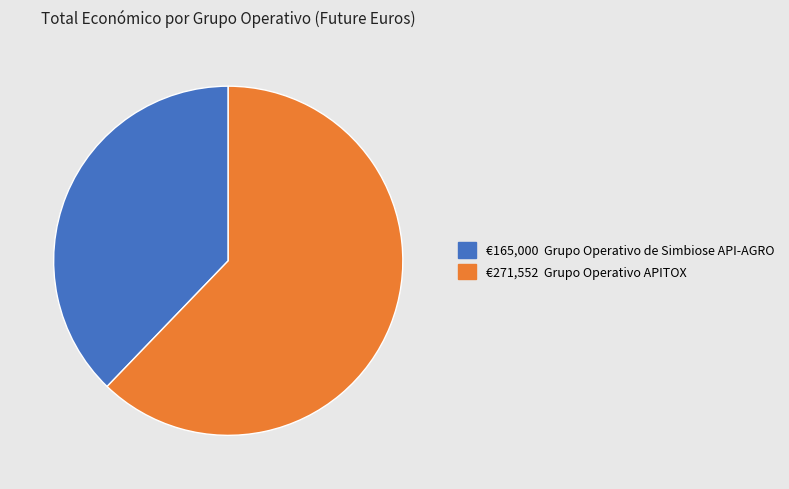

Is there any slice that represents more than half of the pie?

Yes